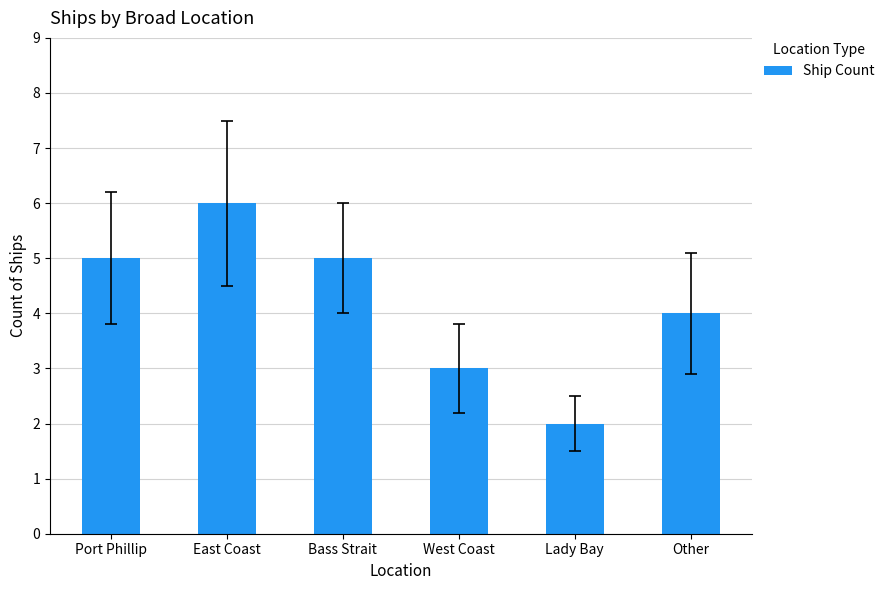

How many series are shown in this chart?

1